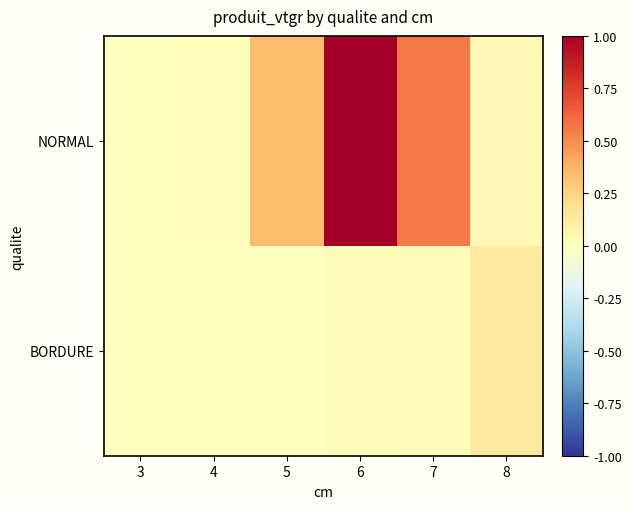

Reading left to right, list all the values displayed in this chart.

NORMAL: 3=0.0	4=0.0	5=0.3	6=1.0	7=0.6	8=0.0
BORDURE: 3=0.0	4=0.0	5=0.0	6=0.0	7=0.0	8=0.1